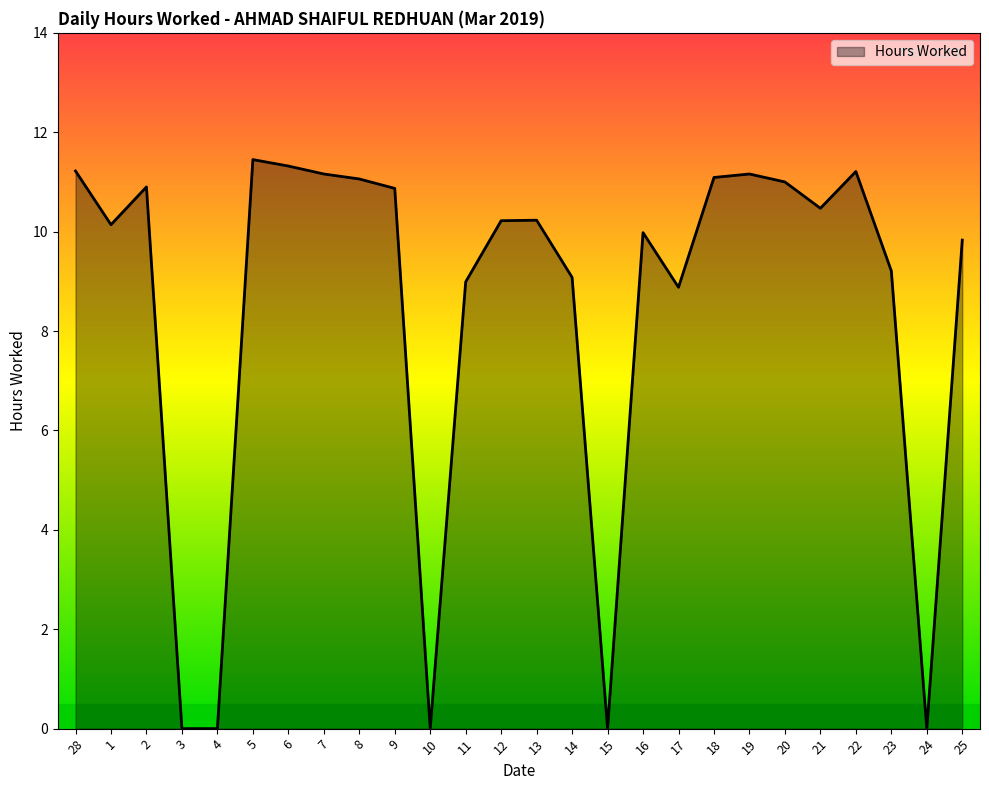

How many series are shown in this chart?

1